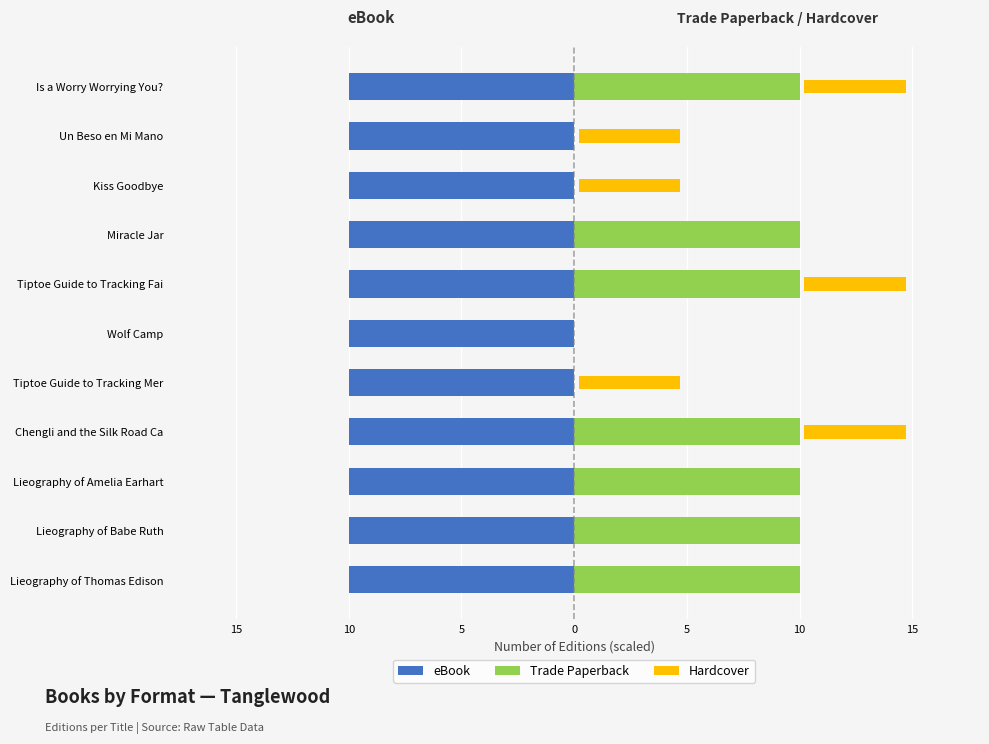

How many bars are there in total?

33